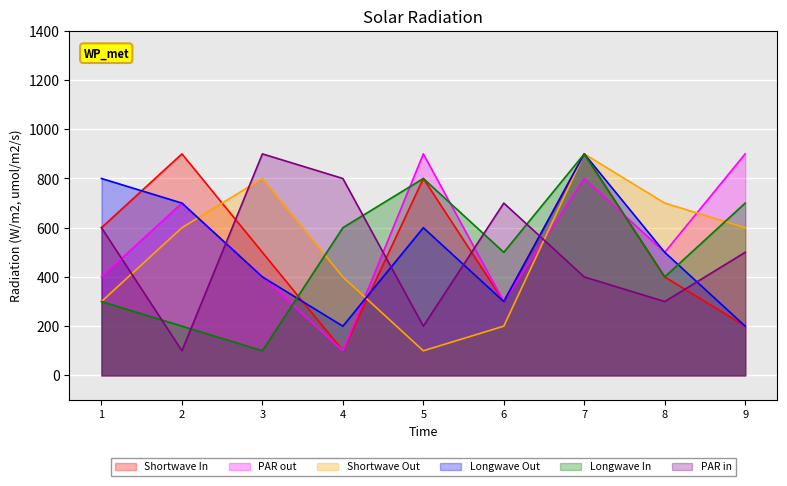

The value of col_3 at 4 is 47. True or false?

False